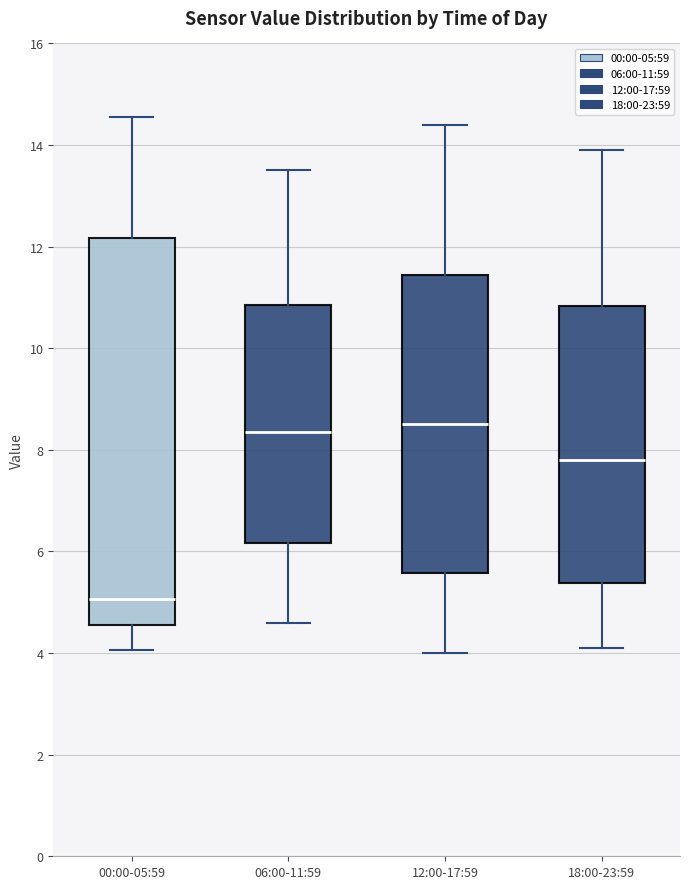

Which box is the tallest, from its lower edge to its upper edge?

00:00-05:59